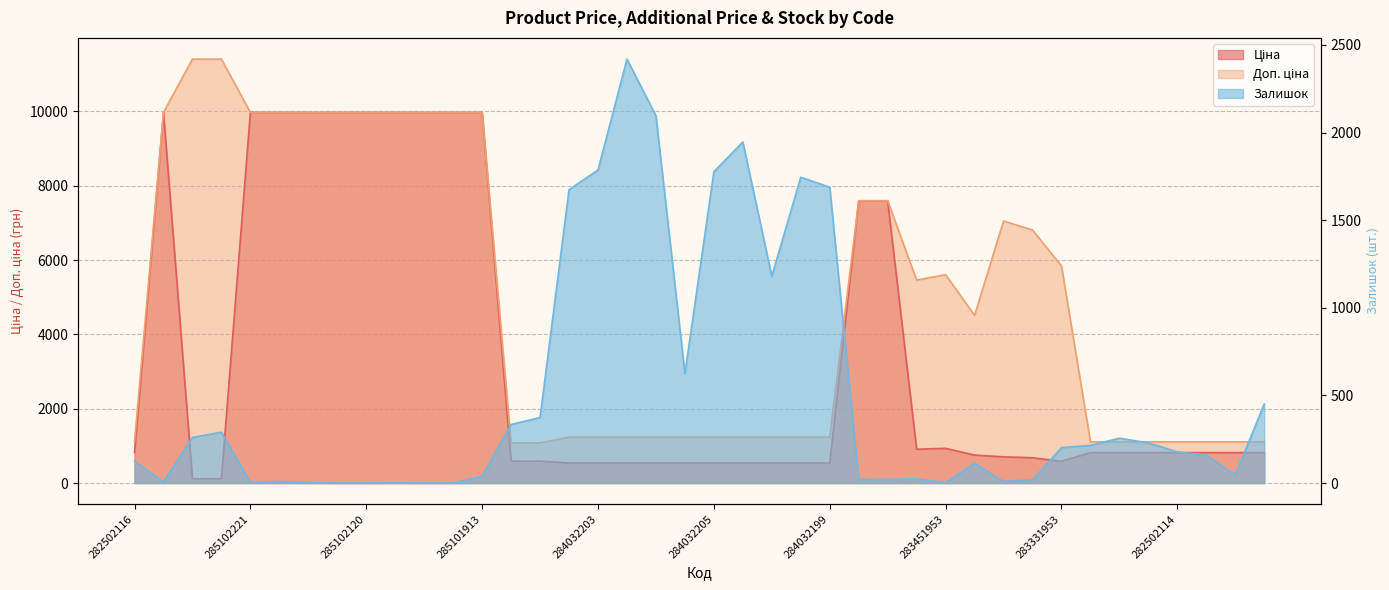

Which label corresponds to the largest value in the chart?

247132181